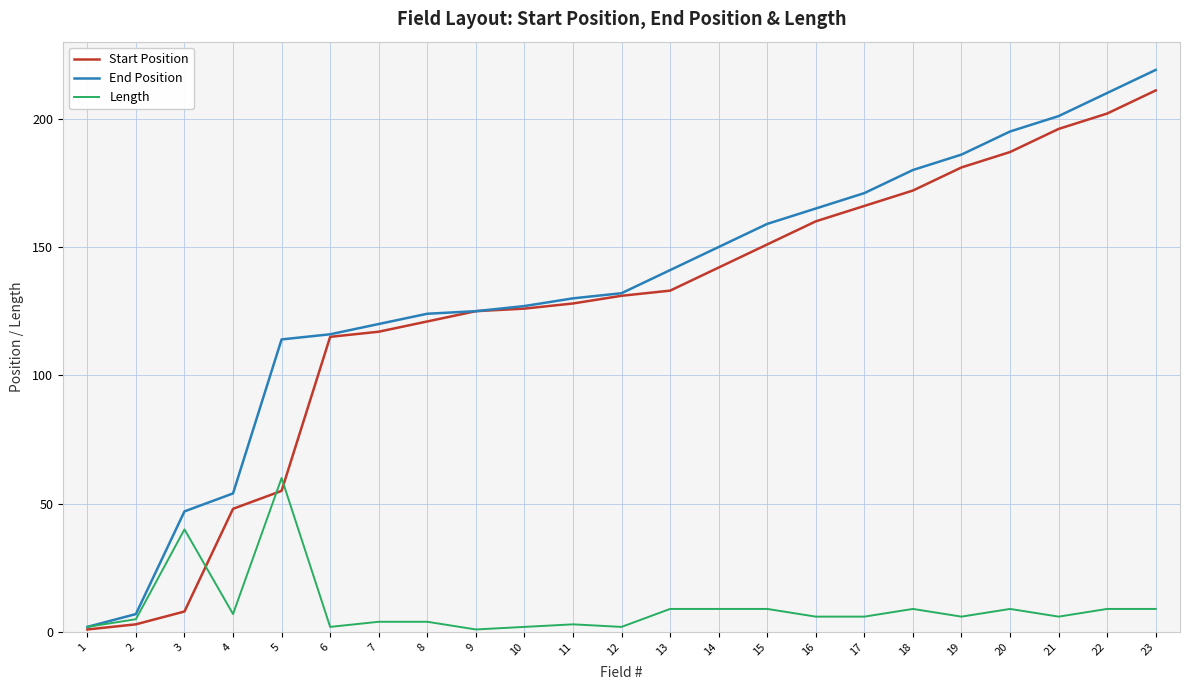

The value of Start Position at 21 is 196. True or false?

True